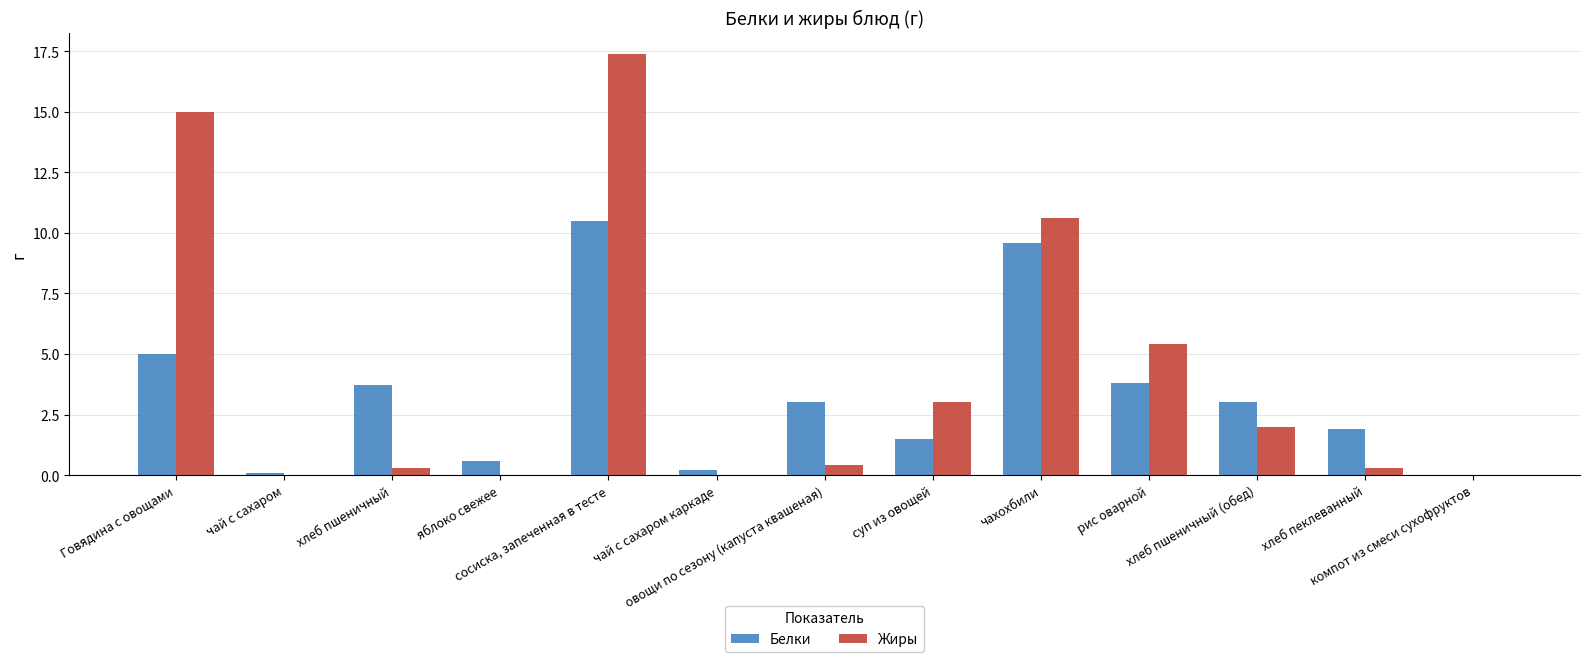

Reading right to left, list all the values displayed in this chart.

Белки: компот из смеси сухофруктов=0.0	хлеб пеклеванный=1.9	хлеб пшеничный (обед)=3.0	рис оварной=3.8	чахохбили=9.6	суп из овощей=1.5	овощи по сезону (капуста квашеная)=3.0	чай с сахаром каркаде=0.2	сосиска, запеченная в тесте=10.5	яблоко свежее=0.6	хлеб пшеничный=3.7	чай с сахаром=0.1	Говядина с овощами=5.0
Жиры: компот из смеси сухофруктов=0.0	хлеб пеклеванный=0.3	хлеб пшеничный (обед)=2.0	рис оварной=5.4	чахохбили=10.6	суп из овощей=3.0	овощи по сезону (капуста квашеная)=0.4	чай с сахаром каркаде=0.0	сосиска, запеченная в тесте=17.4	яблоко свежее=0.0	хлеб пшеничный=0.3	чай с сахаром=0.0	Говядина с овощами=15.0